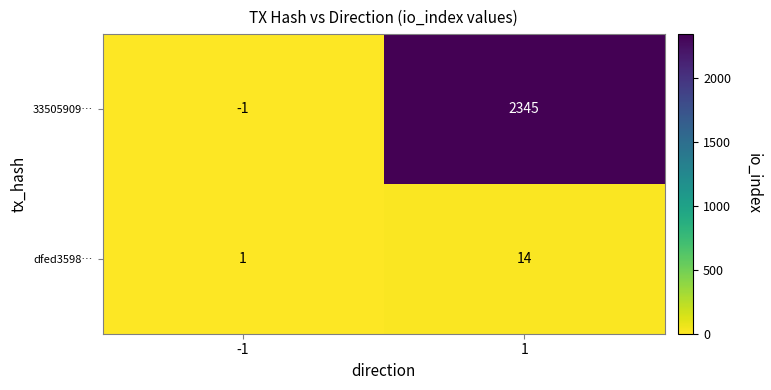

What is the average value of the 33505909… series?

1172